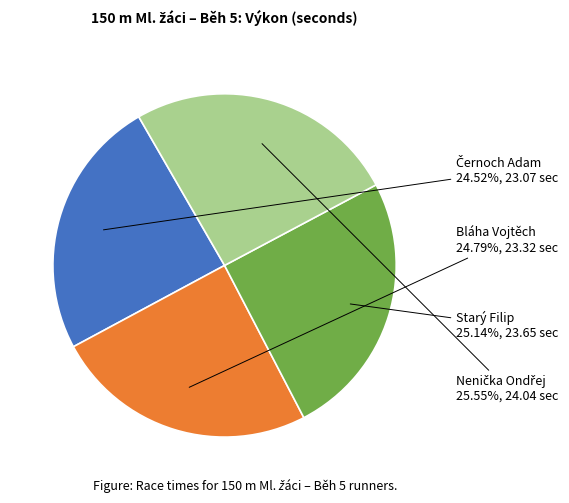

Combined, do Bláha Vojtěch and Starý Filip account for over 50%?

No